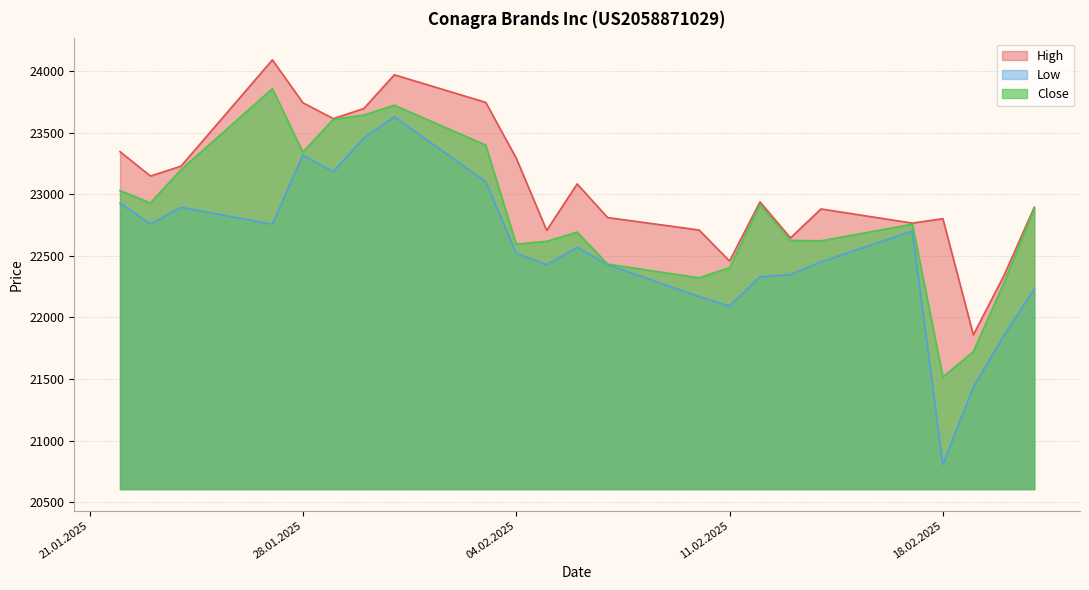

Reading left to right, extract all data points from this chart.

High: 23345	23147	23227	24090	23742	23613	23695	23969	23745	23293	22706	23083	22810	22709	22457	22937	22645	22880	22765	22801	21858	22337	22894
Low: 22926	22758	22893	22756	23317	23182	23456	23628	23101	22520	22427	22568	22428	22169	22091	22329	22347	22450	22701	20806	21435	21850	22231
Close: 23029	22929	23198	23856	23342	23607	23642	23722	23398	22594	22617	22692	22432	22321	22403	22916	22625	22621	22756	21516	21722	22280	22883